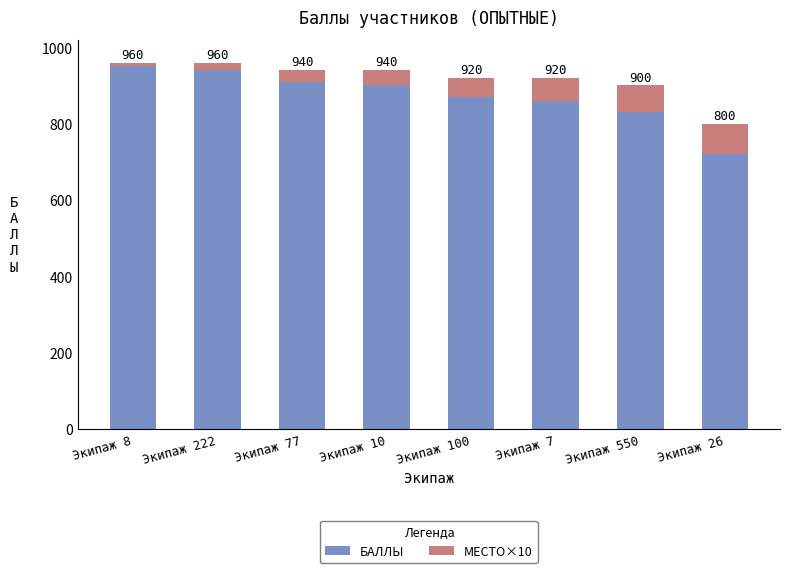

At which label is МЕСТО×10 closest to 45?

Экипаж 10